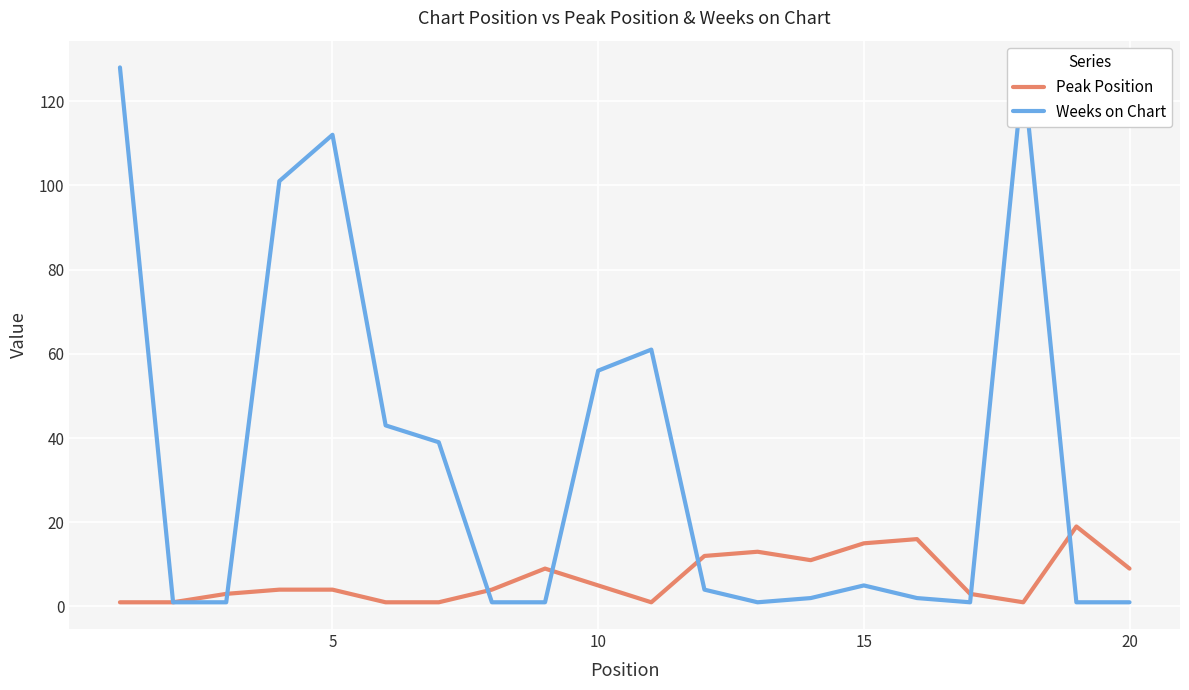

What is the sum of all Weeks on Chart values?

688